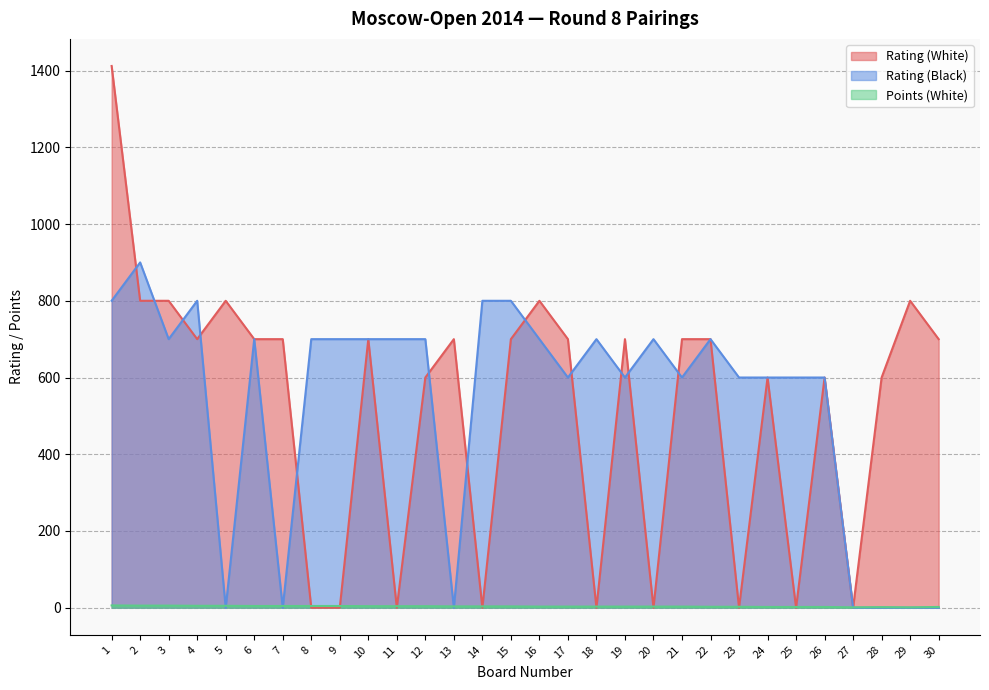

Rank the categories by Rating (Black) value from highest to lowest.

2, 1, 4, 14, 15, 3, 6, 8, 9, 10, 11, 12, 16, 18, 20, 22, 17, 19, 21, 23, 24, 25, 26, 5, 7, 13, 27, 28, 29, 30